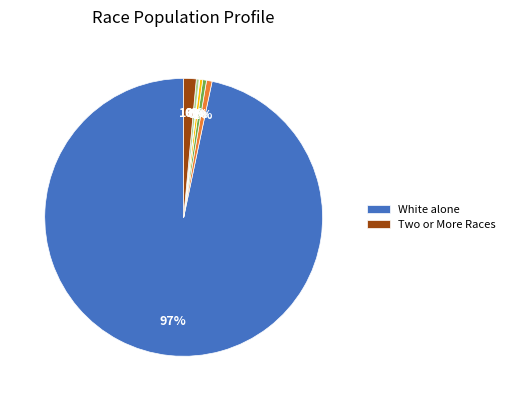

To the nearest percent, what is the average slice percentage?

14%